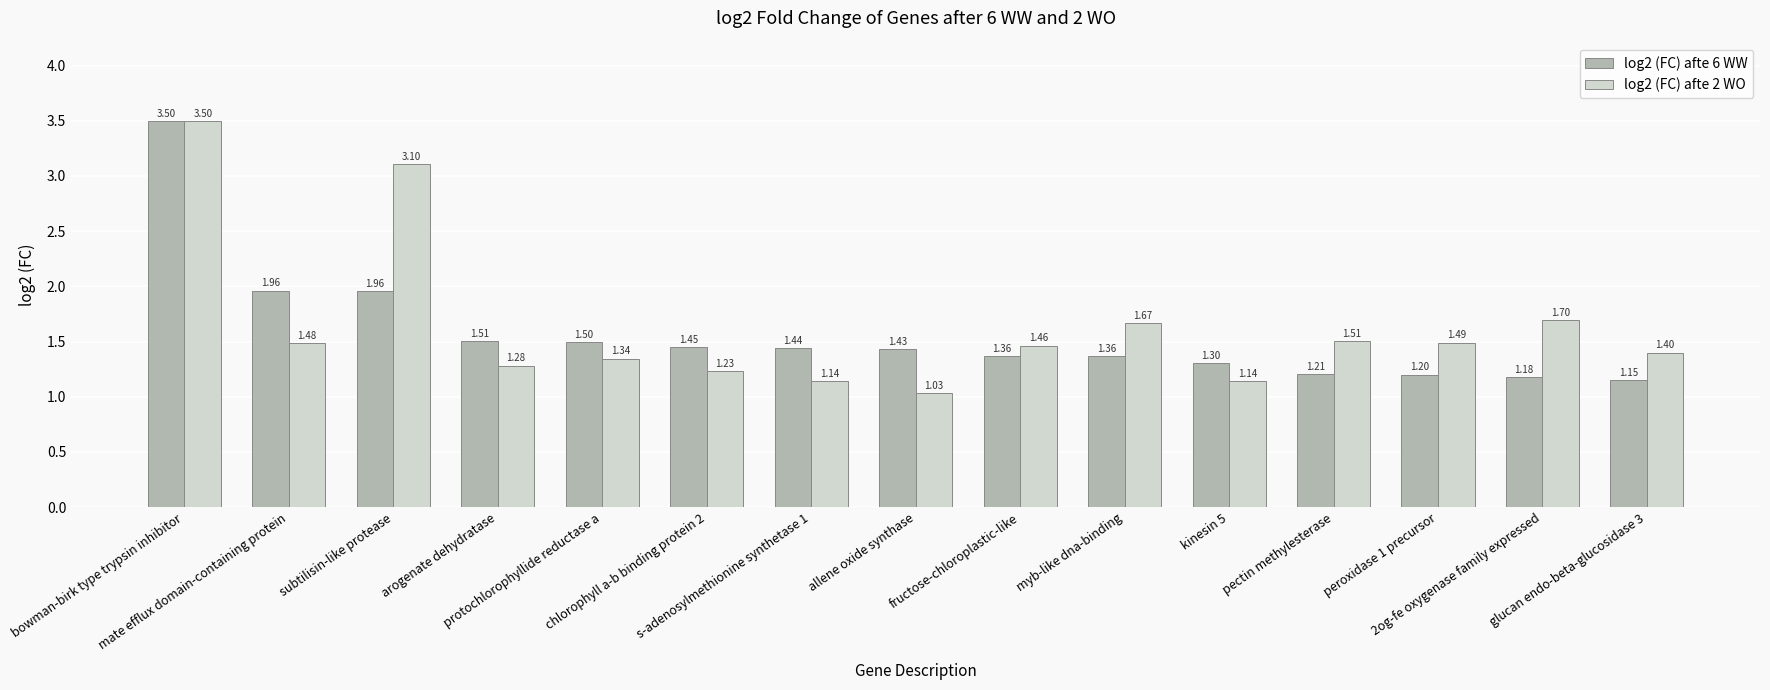

Which category has the highest value across all series?

bowman-birk type trypsin inhibitor